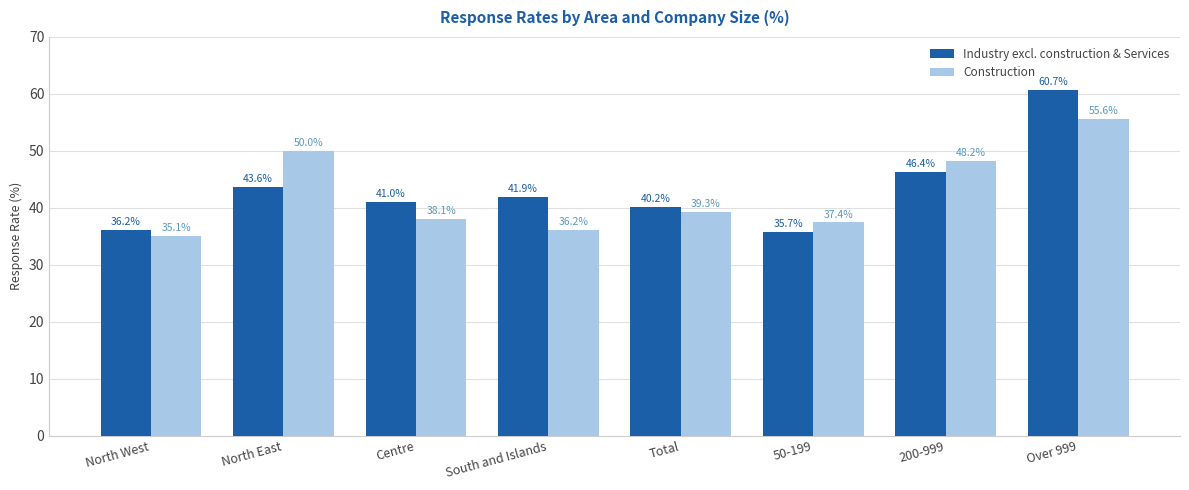

How many bars are there in total?

16